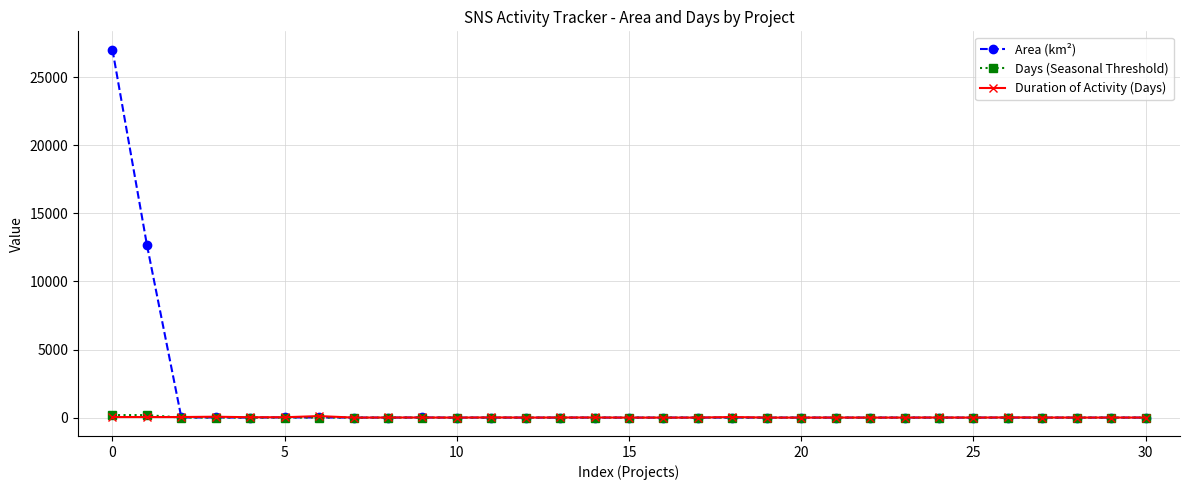

What are all the series names shown in the legend?

Area (km²), Days (Seasonal Threshold), Duration of Activity (Days)